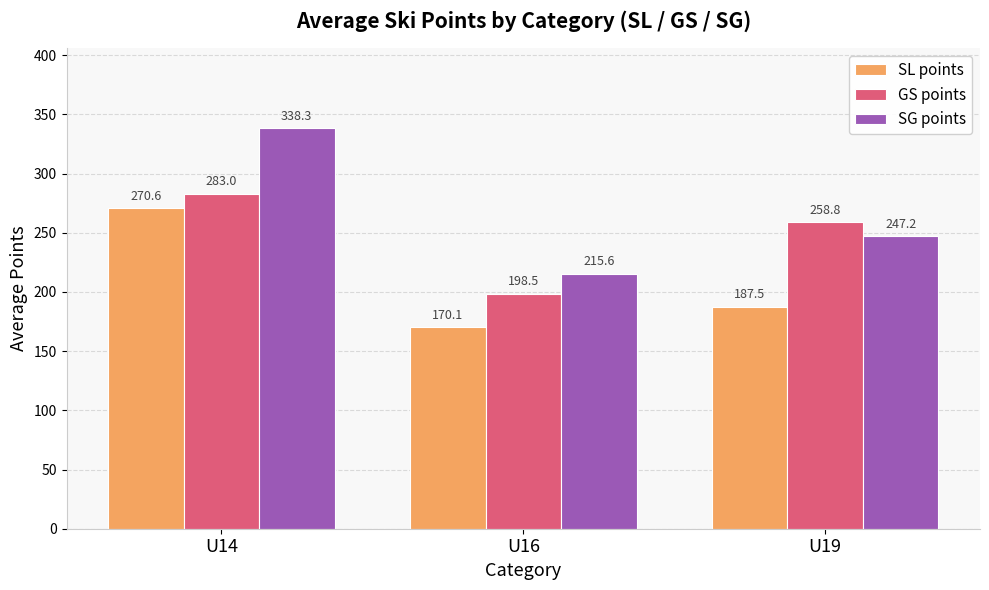

What is the sum of the GS points values at U16 and U19?

457.3